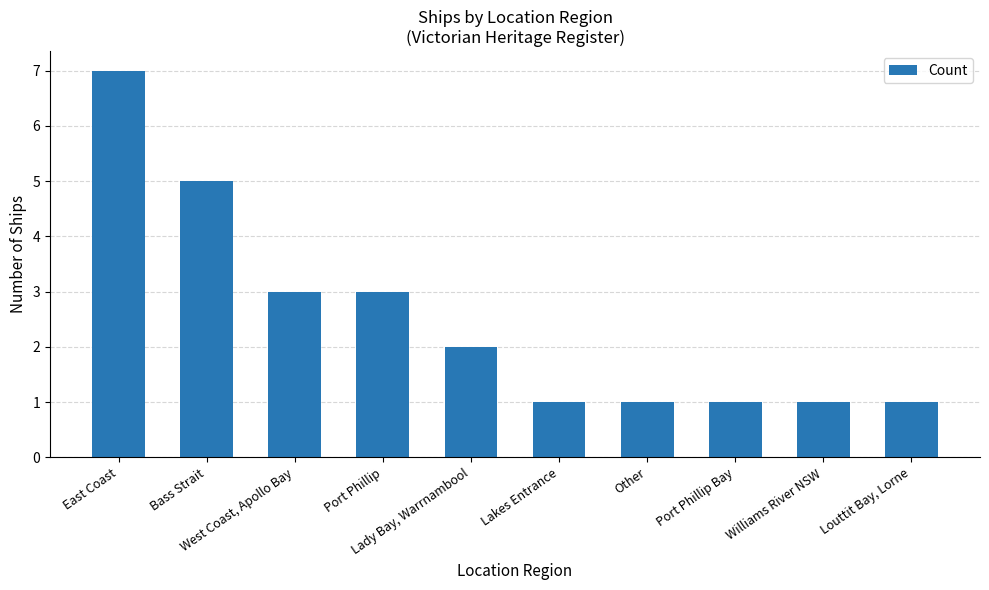

What is the sum of all values?

25